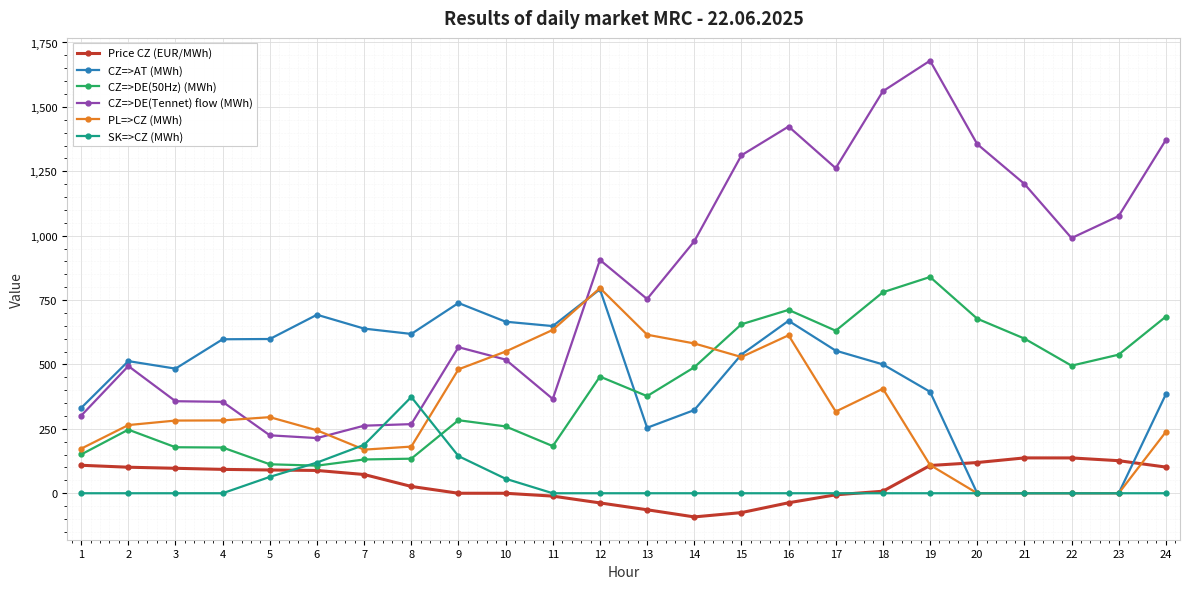

What is the sum of the CZ=>DE(50Hz) (MWh) values at 11 and 23?

721.1